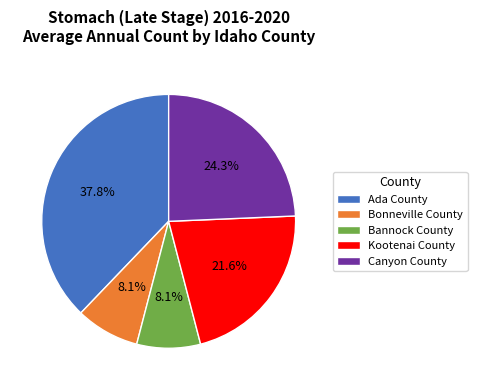

Is the sum of Canyon County and Bannock County greater than half?

No